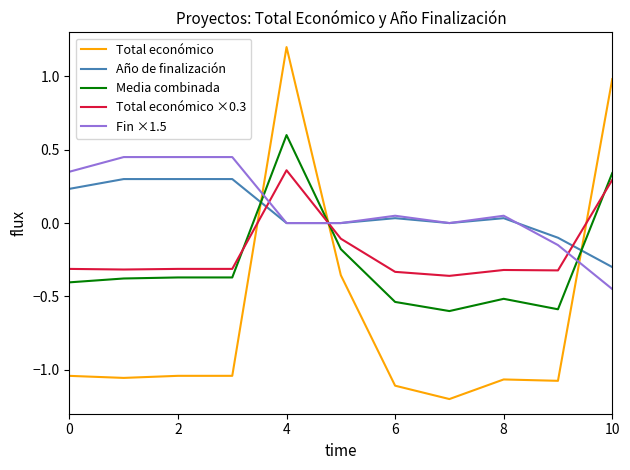

Does the chart have visible grid lines?

No